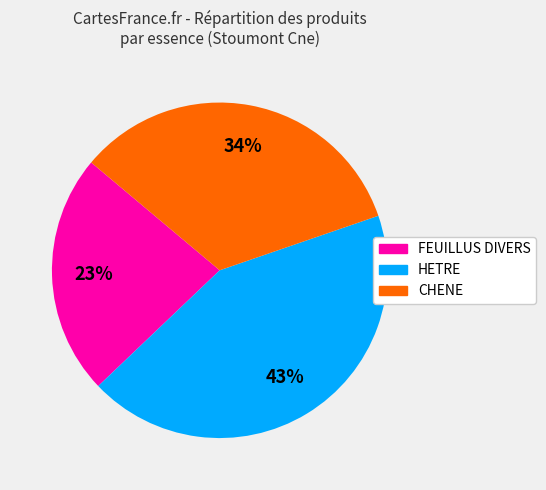

Rank the categories by value from lowest to highest.

FEUILLUS DIVERS, CHENE, HETRE